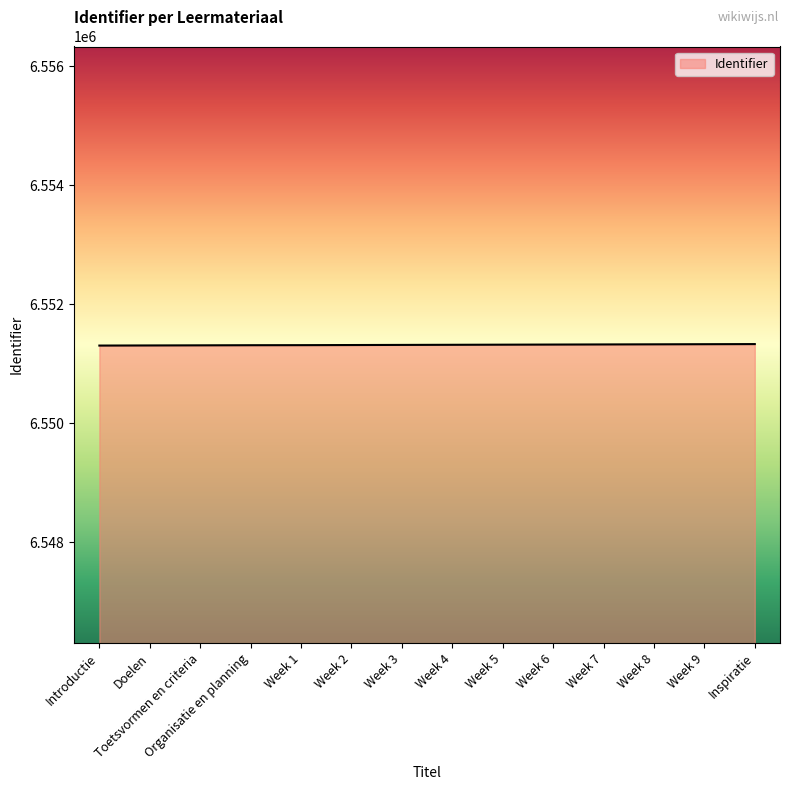

Approximately how many times larger is the value at Toetsvormen en criteria compared to Inspiratie?

1.0